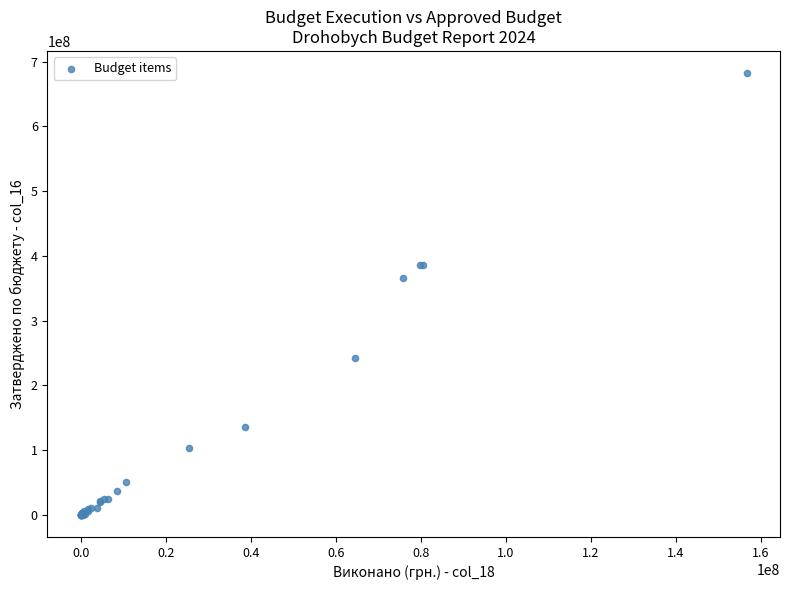

What Y value in the scatter plot is closest to 341127500?

365200000